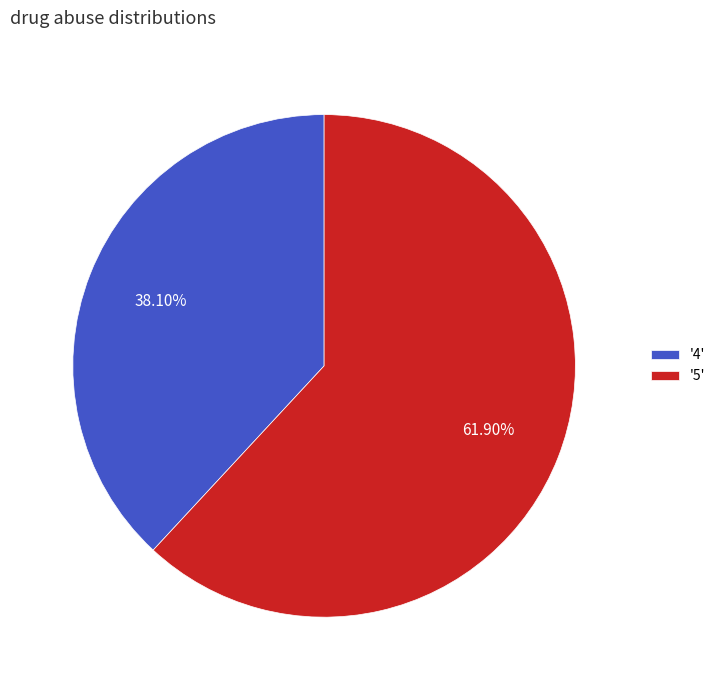

Approximately how many times larger is the value at '4' compared to '5'?

0.6